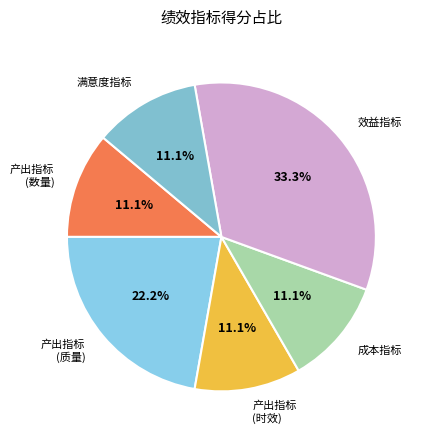

Does any single category account for the majority?

No